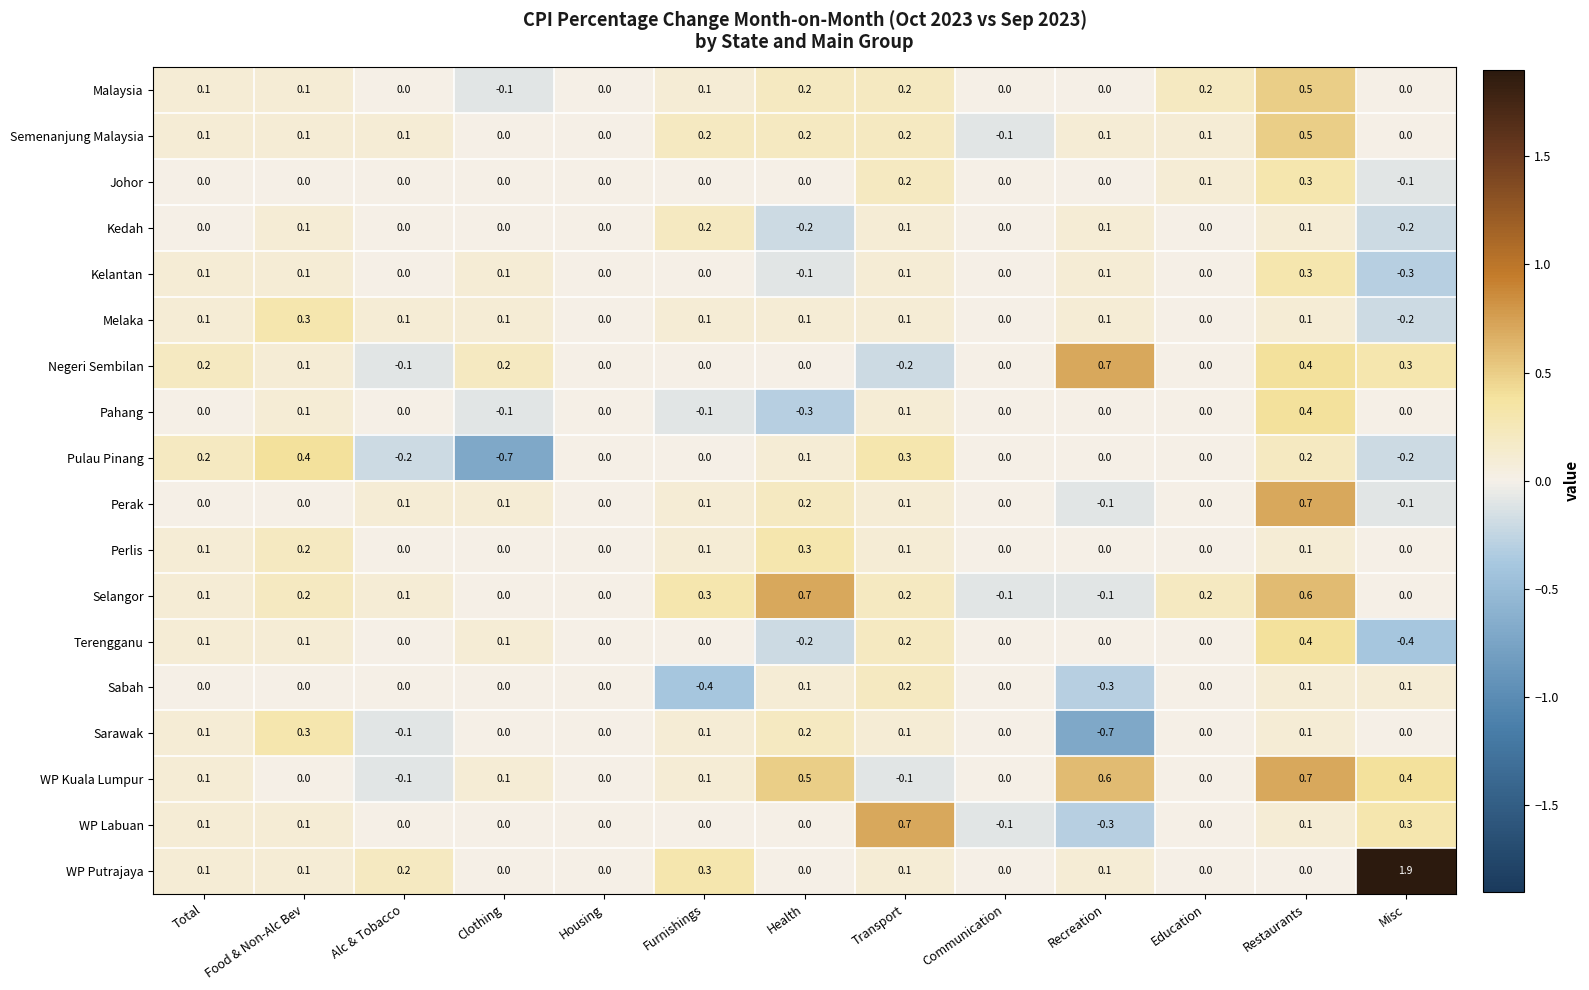

How many categories are shown in the chart?

13